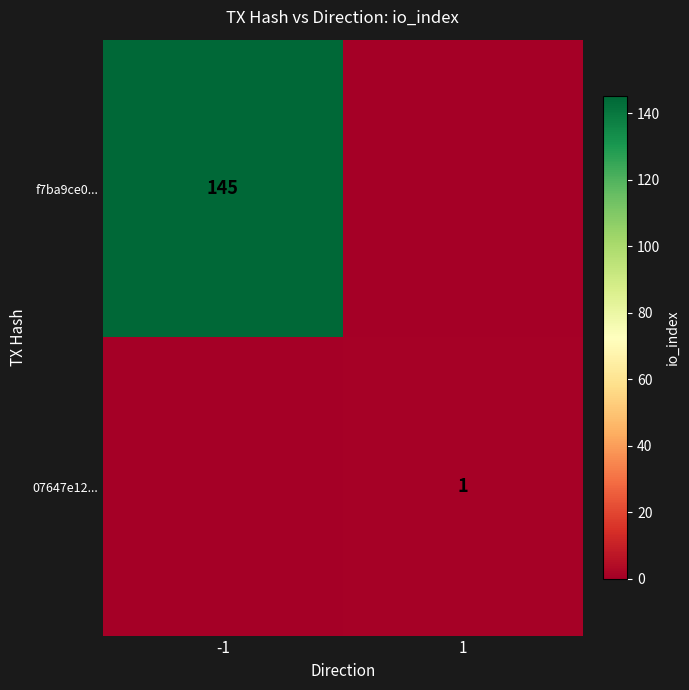

What is the greatest value displayed?

145